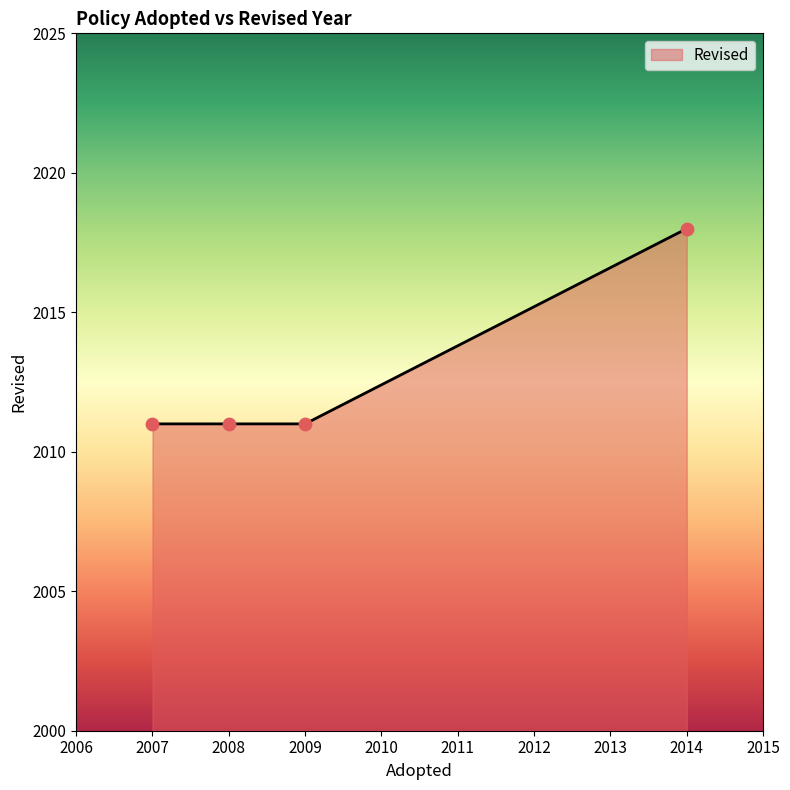

Approximately how many times larger is the value at 2009 compared to 2008?

1.0